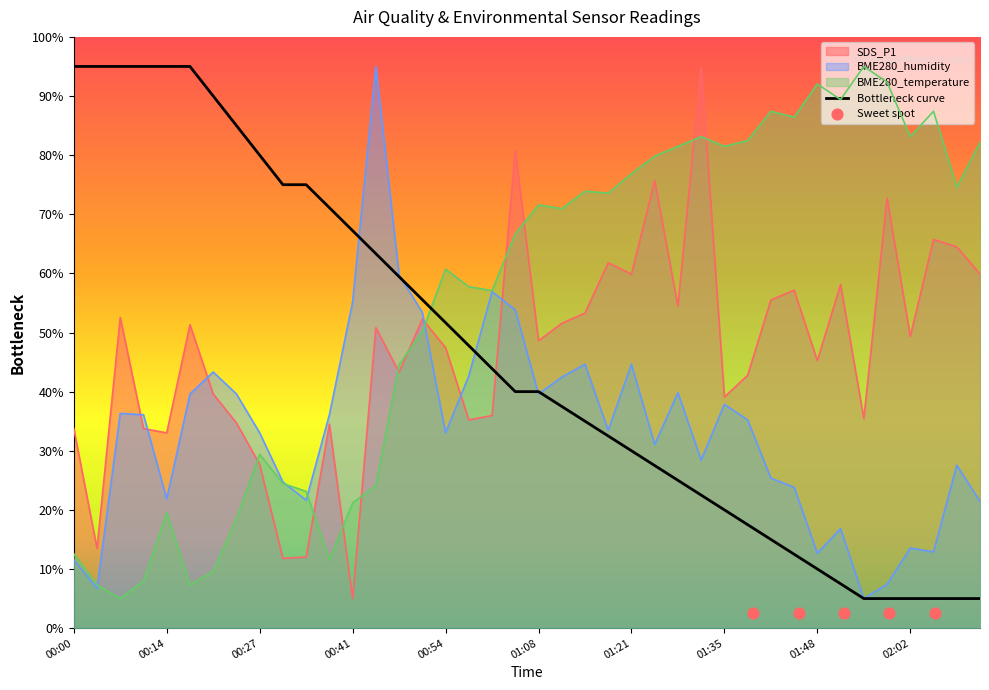

What is the total value across all series at 00:38?

82.2